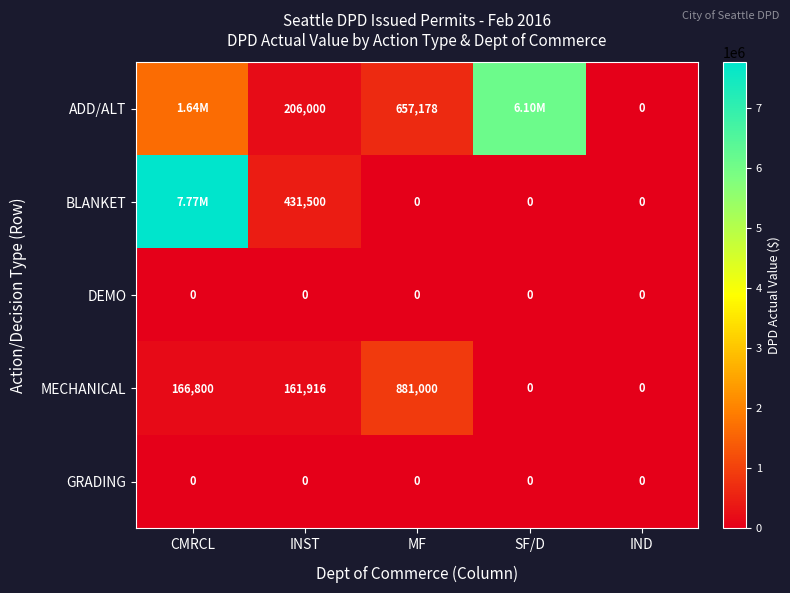

What is the difference between the highest and lowest values at SF/D?

6101146